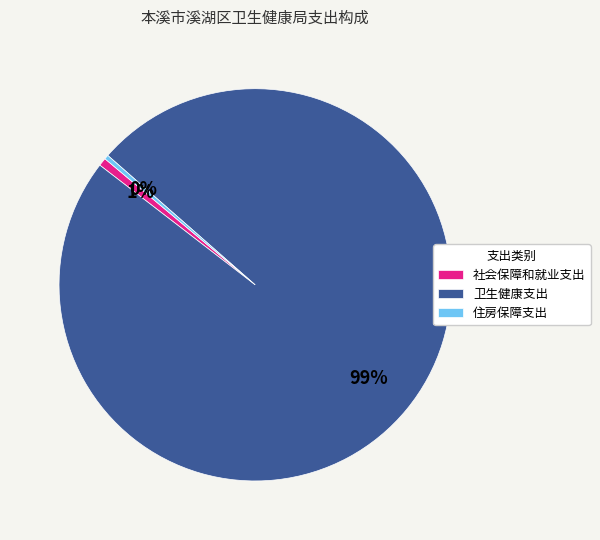

Combined, do 社会保障和就业支出 and 住房保障支出 account for over 50%?

No